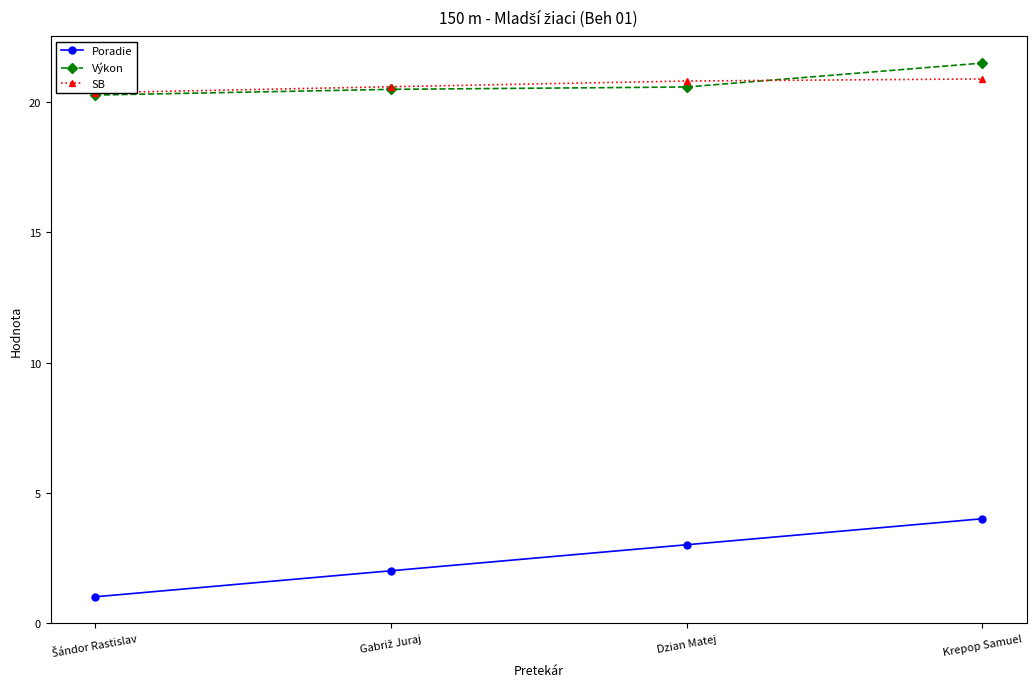

Reading left to right, list all the values displayed in this chart.

Poradie: Šándor Rastislav=1.0	Gabriž Juraj=2.0	Dzian Matej=3.0	Krepop Samuel=4.0
Výkon: Šándor Rastislav=20.3	Gabriž Juraj=20.5	Dzian Matej=20.6	Krepop Samuel=21.5
SB: Šándor Rastislav=20.4	Gabriž Juraj=20.6	Dzian Matej=20.8	Krepop Samuel=20.9